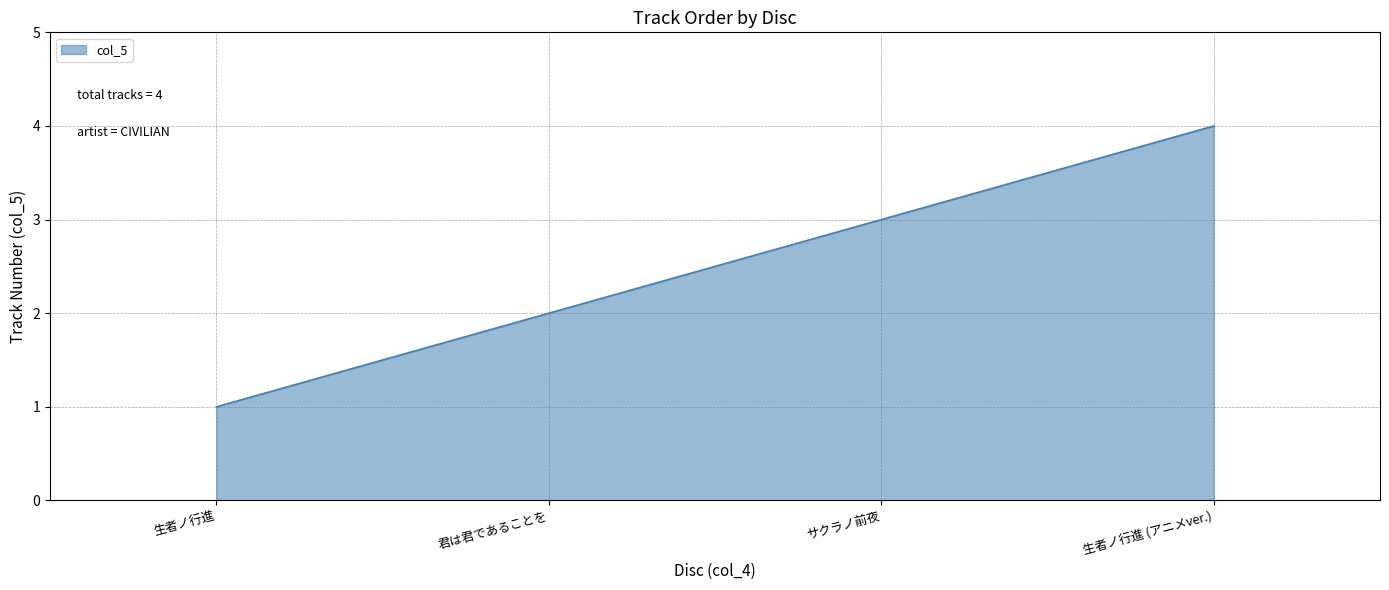

At which label is the value closest to 2?

君は君であることを